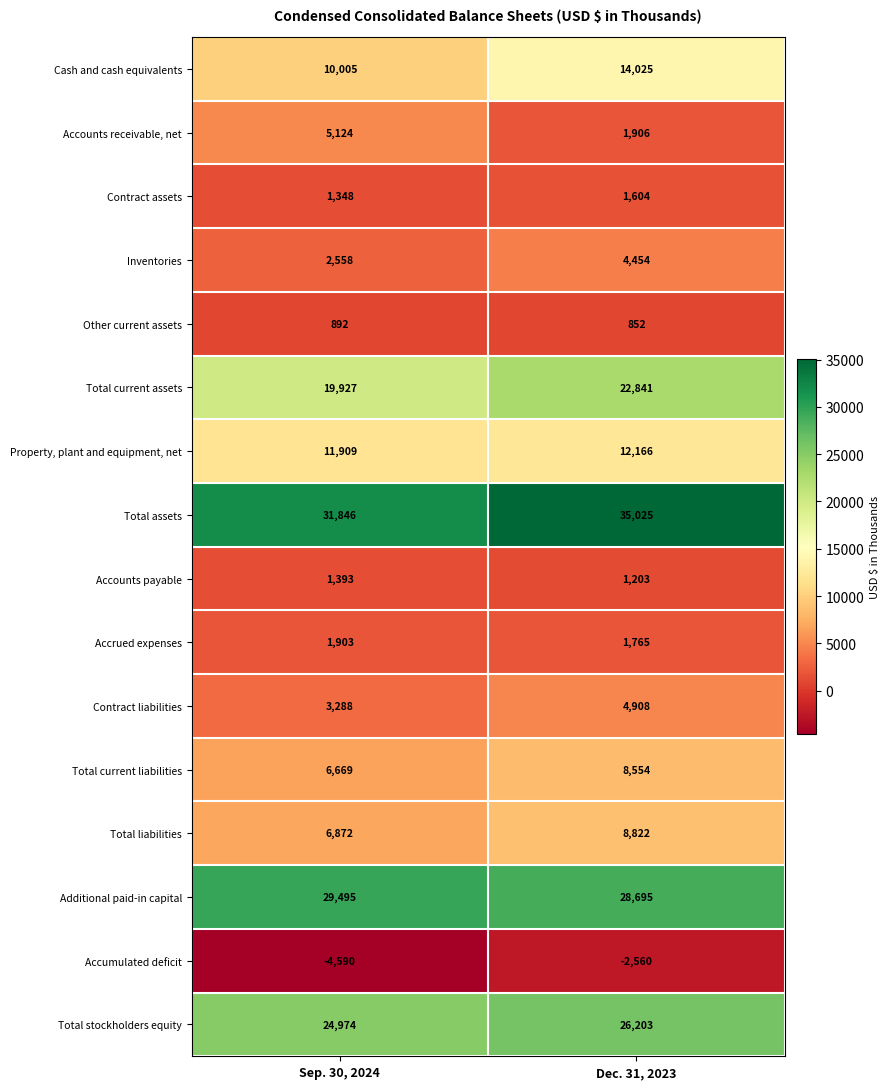

At which category does the chart reach its minimum across all series?

Sep. 30, 2024